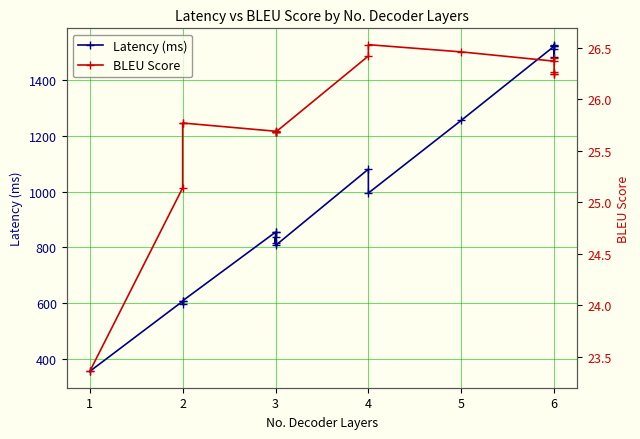

True or false: Latency (ms) and BLEU Score cross at least once.

False